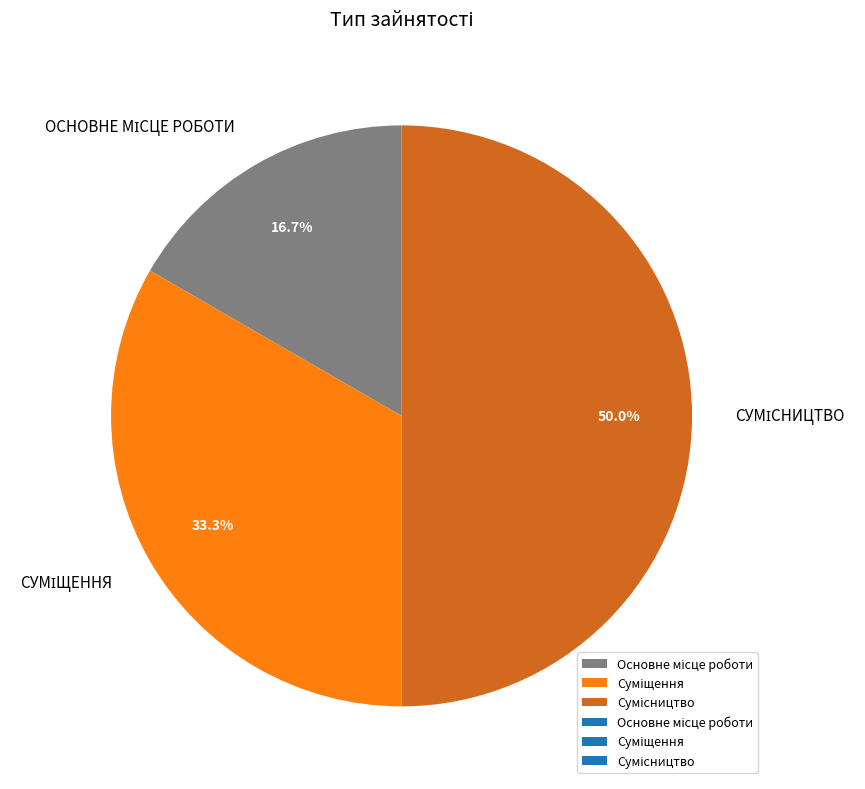

How many slices are in this pie chart?

3